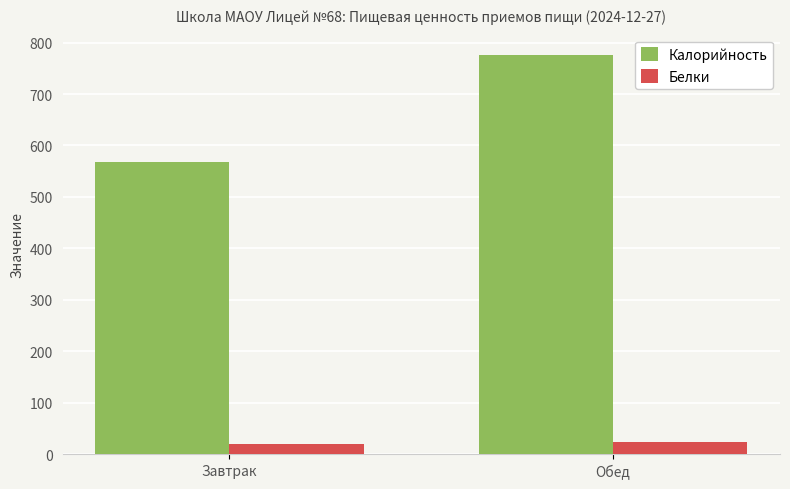

Reading left to right, list all the values displayed in this chart.

Калорийность: Завтрак=567.8	Обед=776.6
Белки: Завтрак=19.2	Обед=23.5